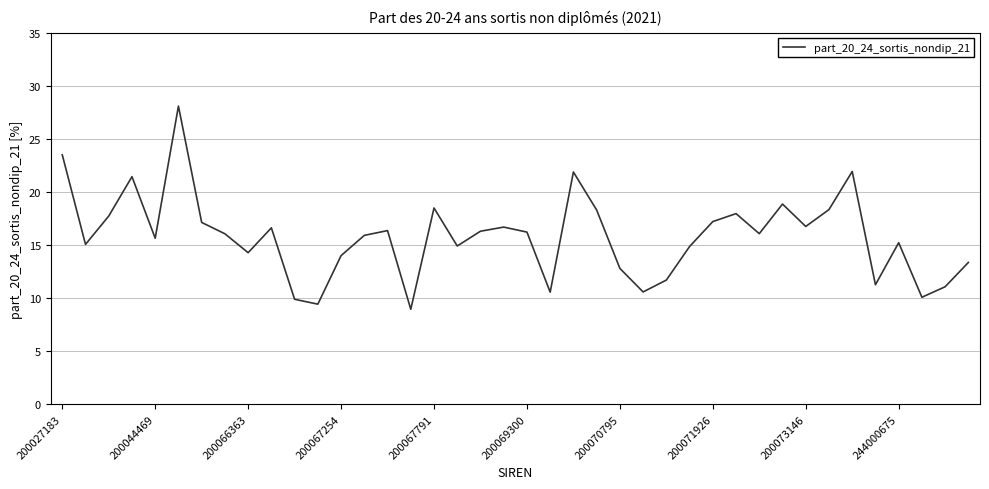

What is the smallest value displayed?

8.9